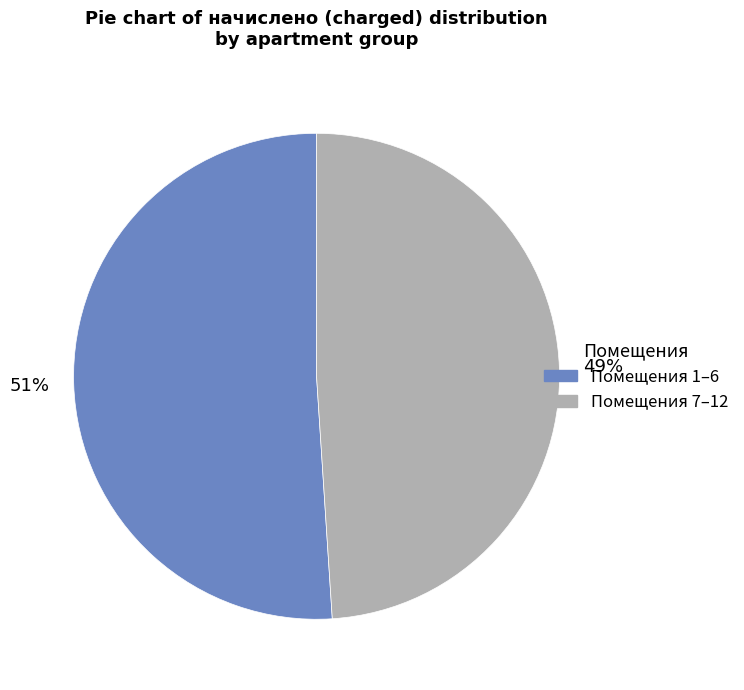

To the nearest percent, what is the average slice percentage?

50%